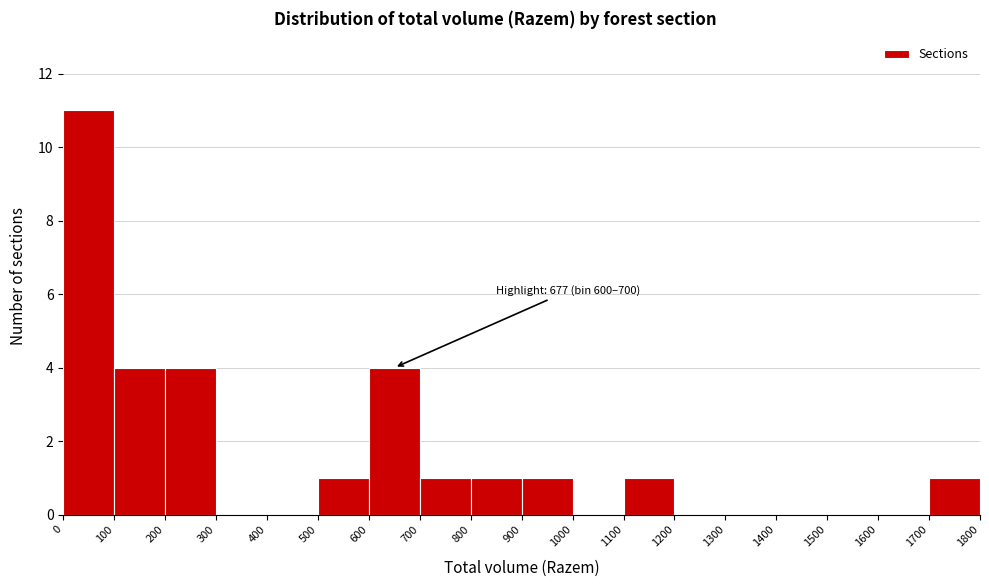

Over which range of the x-axis is the bar tallest?

0 to 100